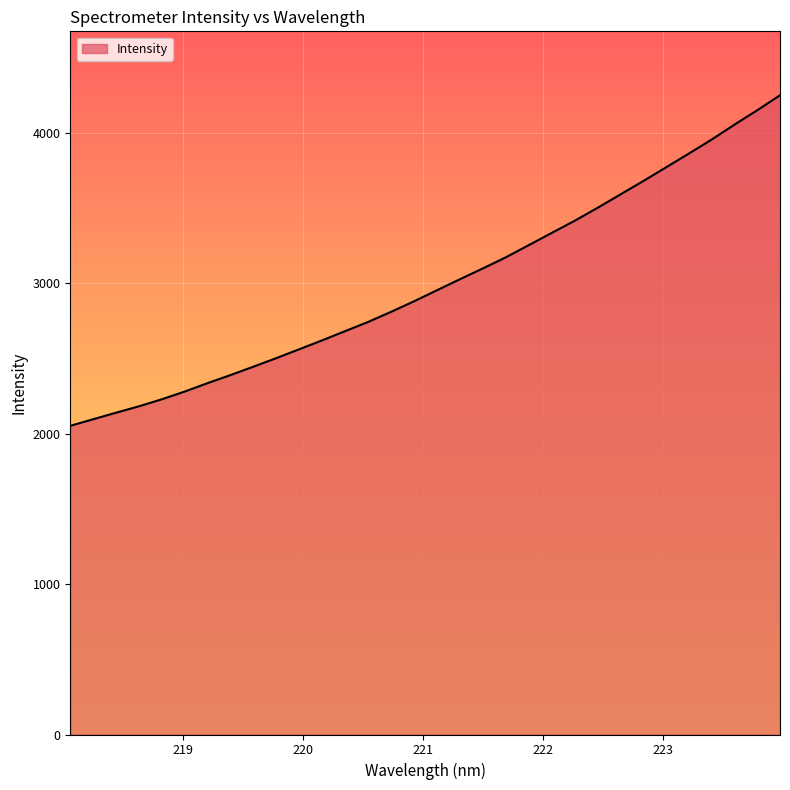

What is the smallest value displayed?

2051.7